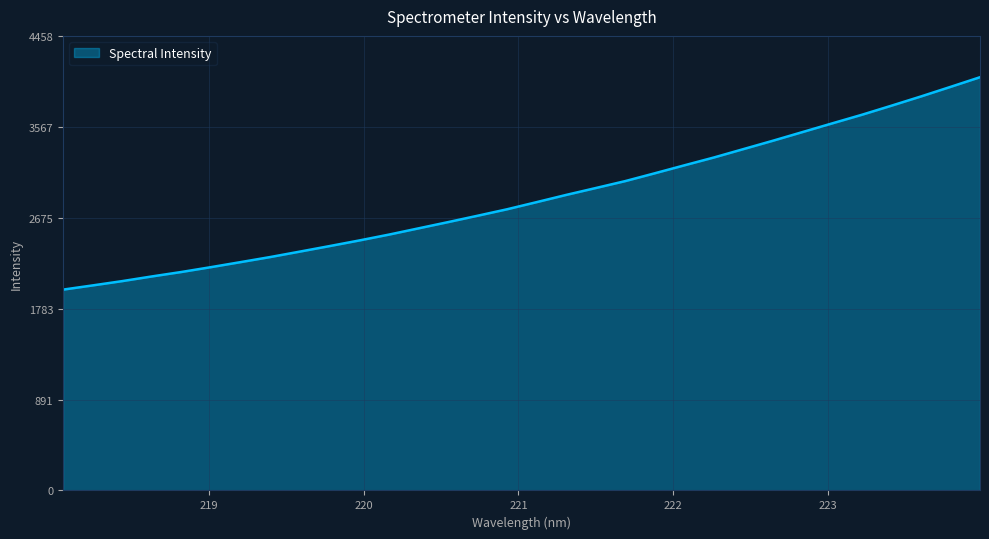

What is the difference between the second highest and second lowest values?

1947.4